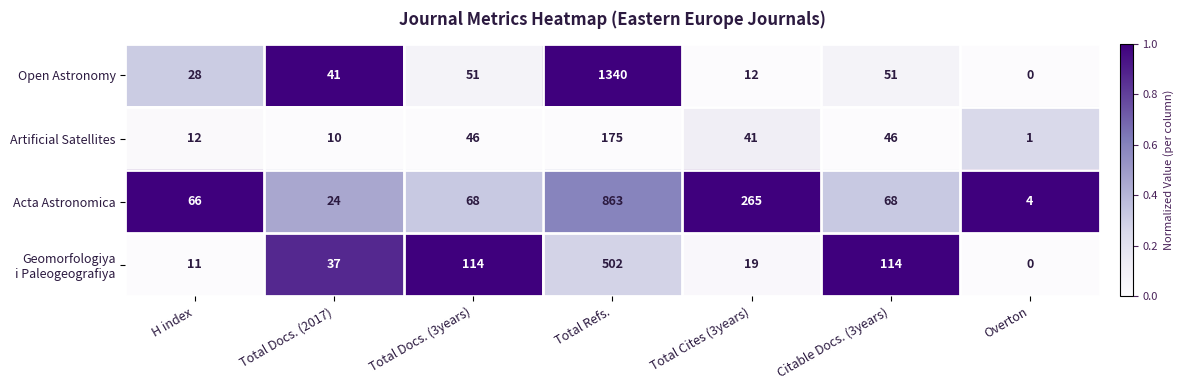

Where is Acta Astronomica nearest to the value 433?

Total Cites (3years)